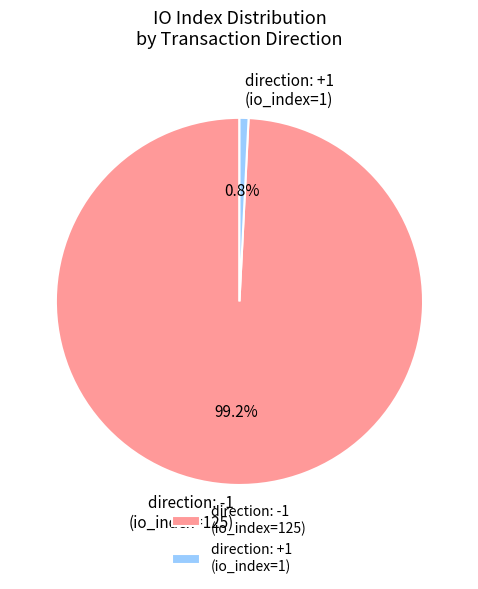

Rank the categories by value from lowest to highest.

direction: +1 (io_index=1), direction: -1 (io_index=125)